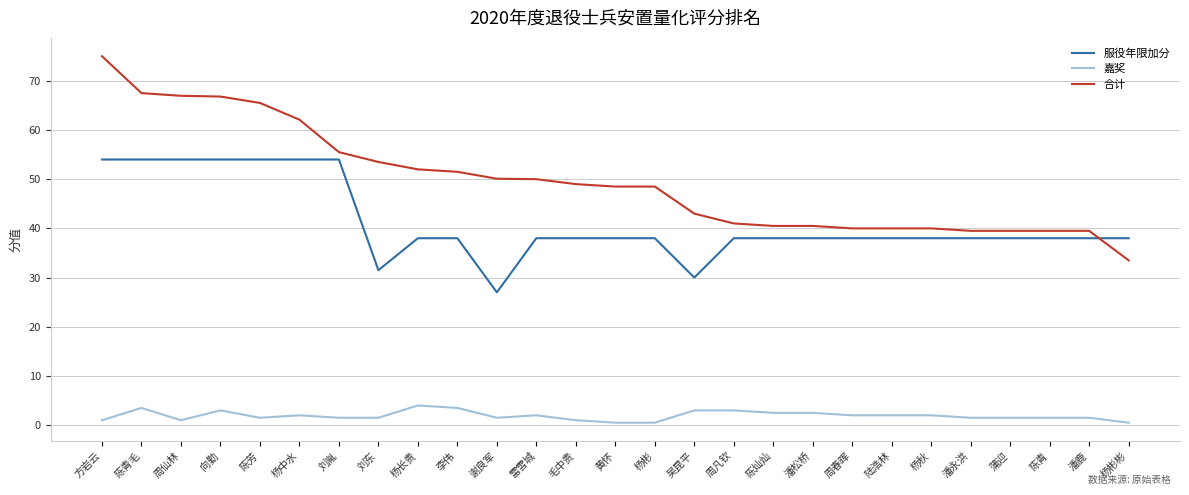

The 服役年限加分 series shows 54.3 at 杨彬彬. True or false?

False